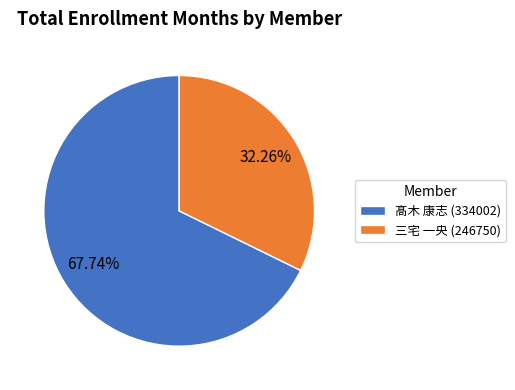

True or false: 三宅 一央 (246750) accounts for 32% of the total.

True